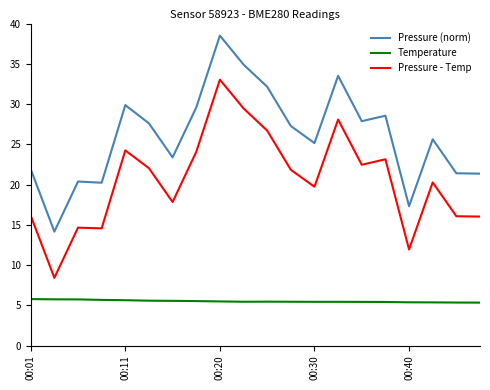

Which series has the largest total across all categories?

Pressure (norm)